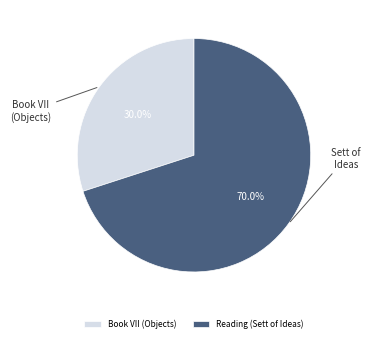

What percentage is the Reading (Sett of Ideas) slice, to the nearest percent?

70%